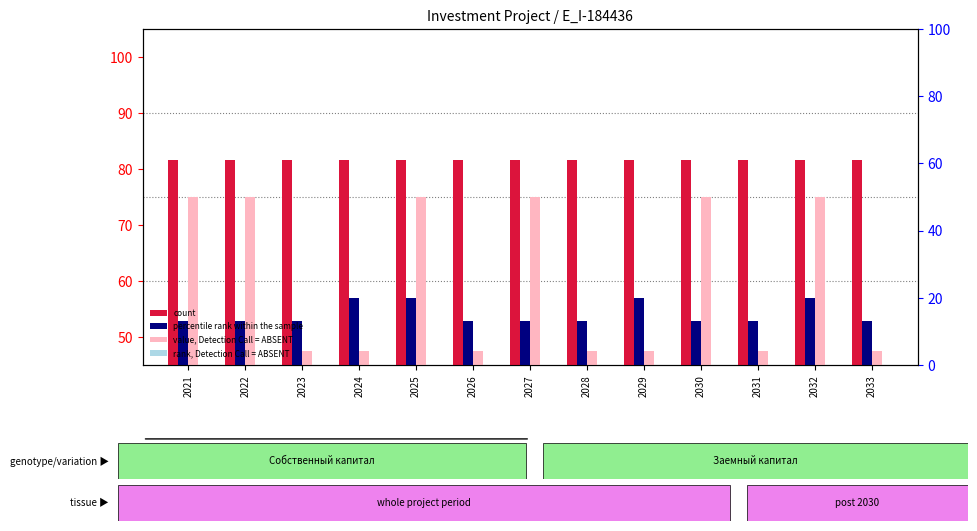

What is the value of the count bar at the 9th from the left?

81.7